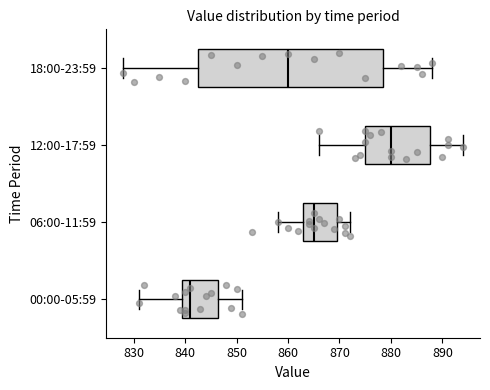

Where does the right whisker of the box for 12:00-17:59 end on the x-axis? The values are not printed on the chart, so give them approximately, as read against the axis.

894